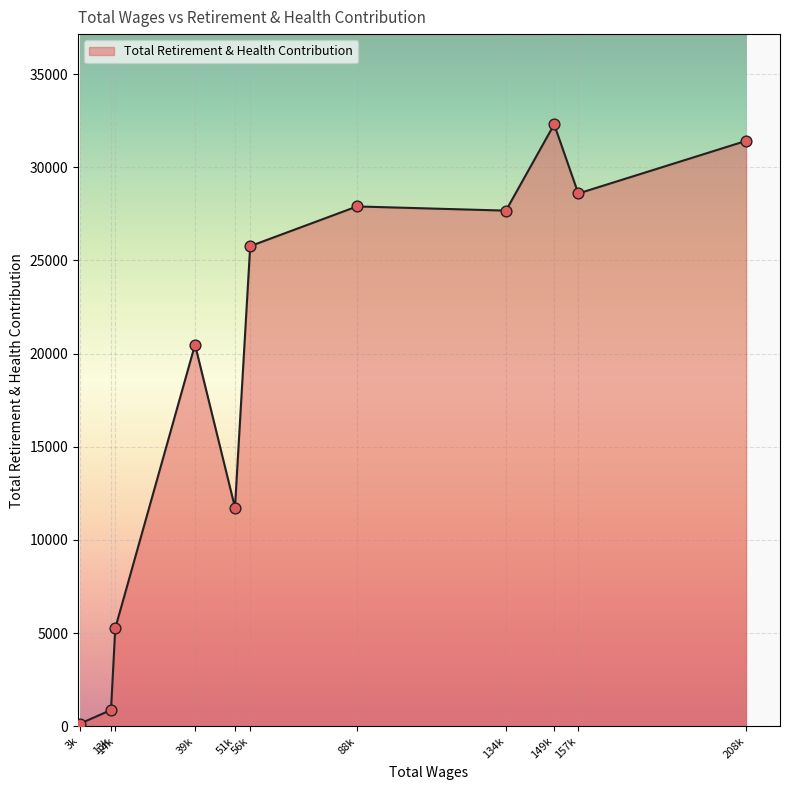

What is the ratio of the value at 88k to the value at 56k?

1.1